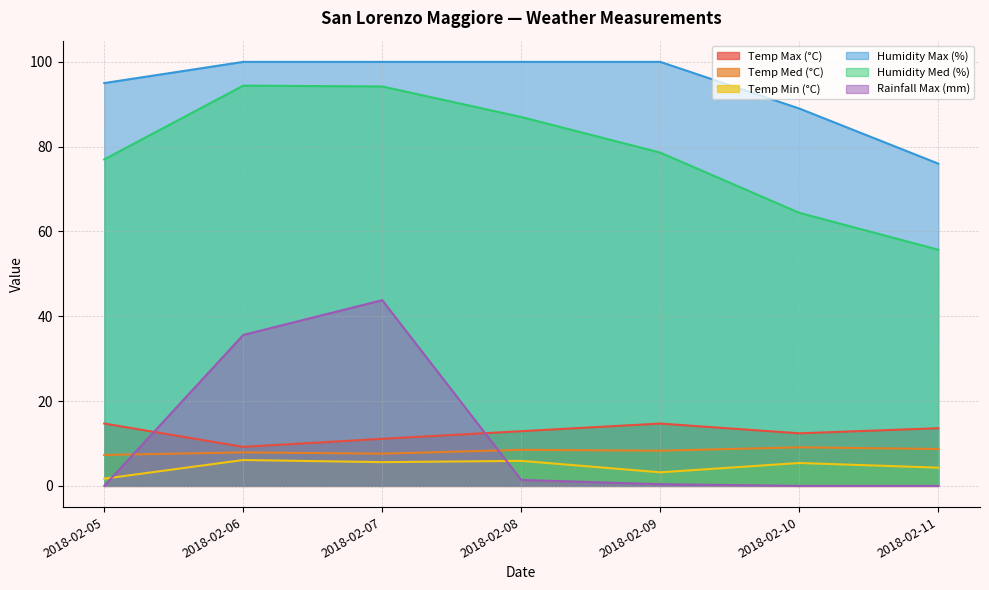

List the series in order of their peak value, highest first.

Humidity Max (%), Humidity Med (%), Rainfall Max (mm), Temp Max (°C), Temp Med (°C), Temp Min (°C)